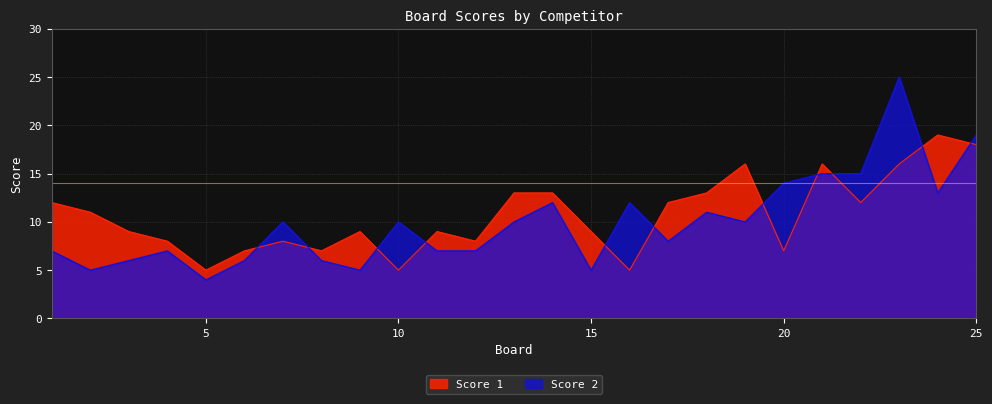

What is the approximate value of Score 1 at 9?

9